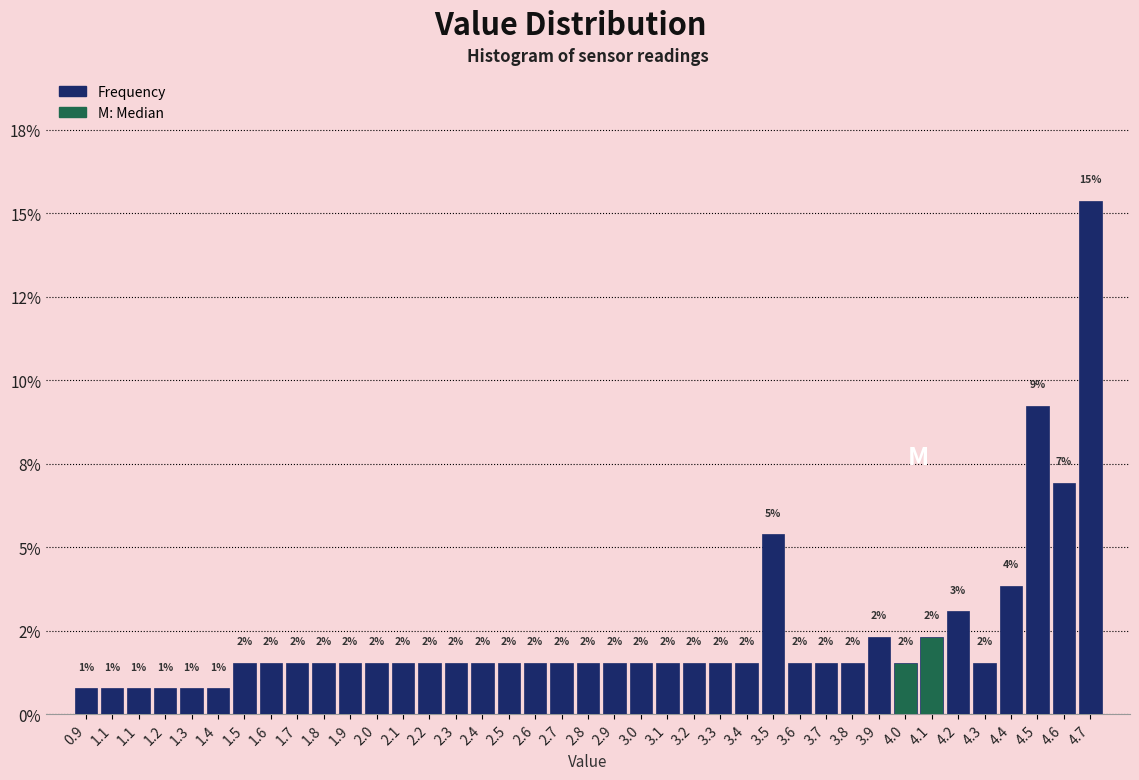

Are the bars horizontal?

No